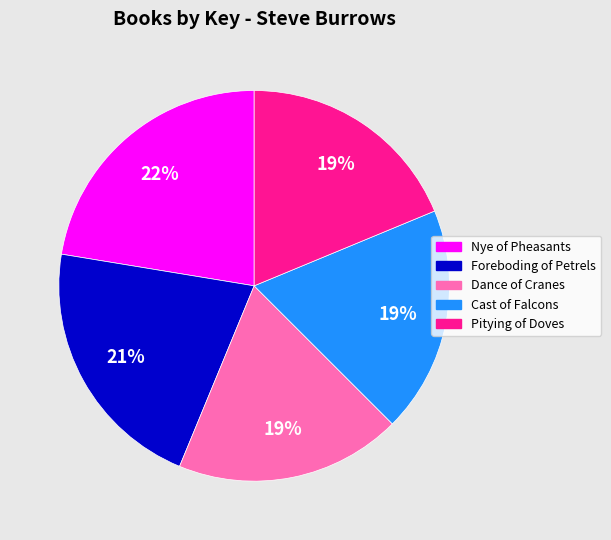

To the nearest percent, what percentage of the pie is Nye of Pheasants?

22%